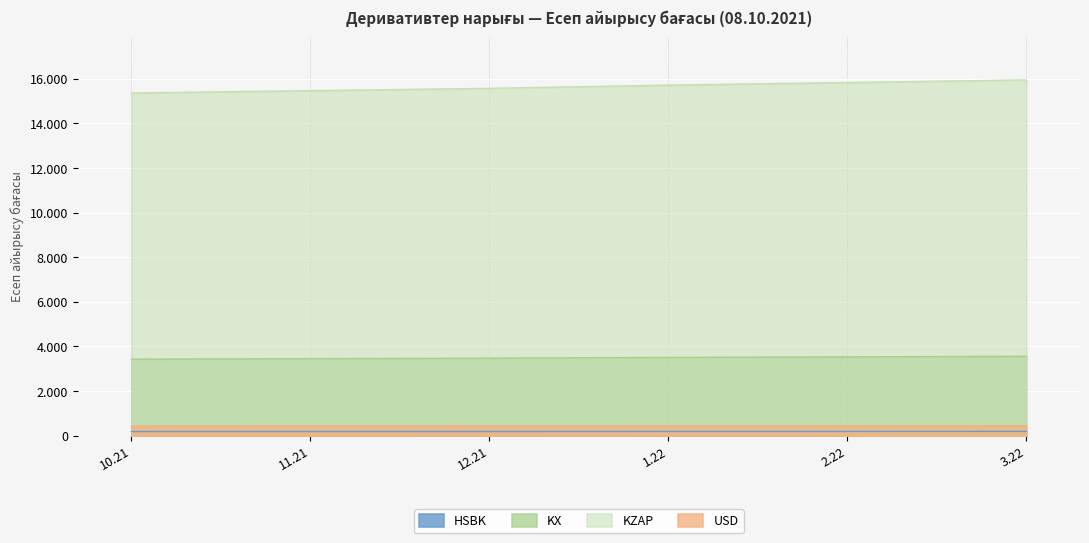

How many lines are shown in the chart?

4